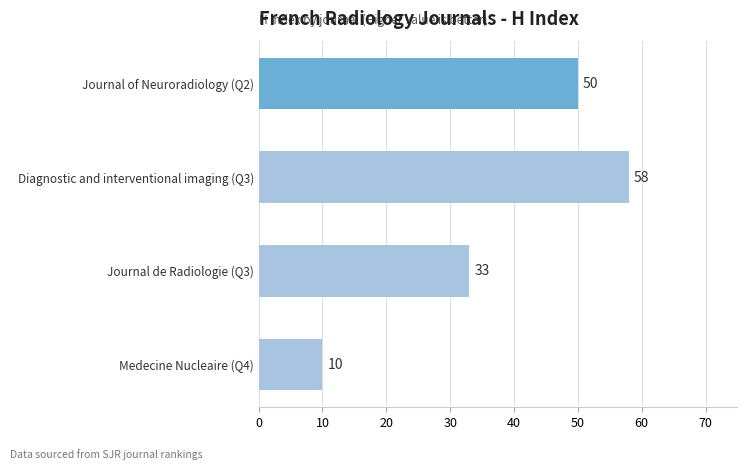

List the labels in order of value, largest first.

Diagnostic and interventional imaging (Q3), Journal of Neuroradiology (Q2), Journal de Radiologie (Q3), Medecine Nucleaire (Q4)